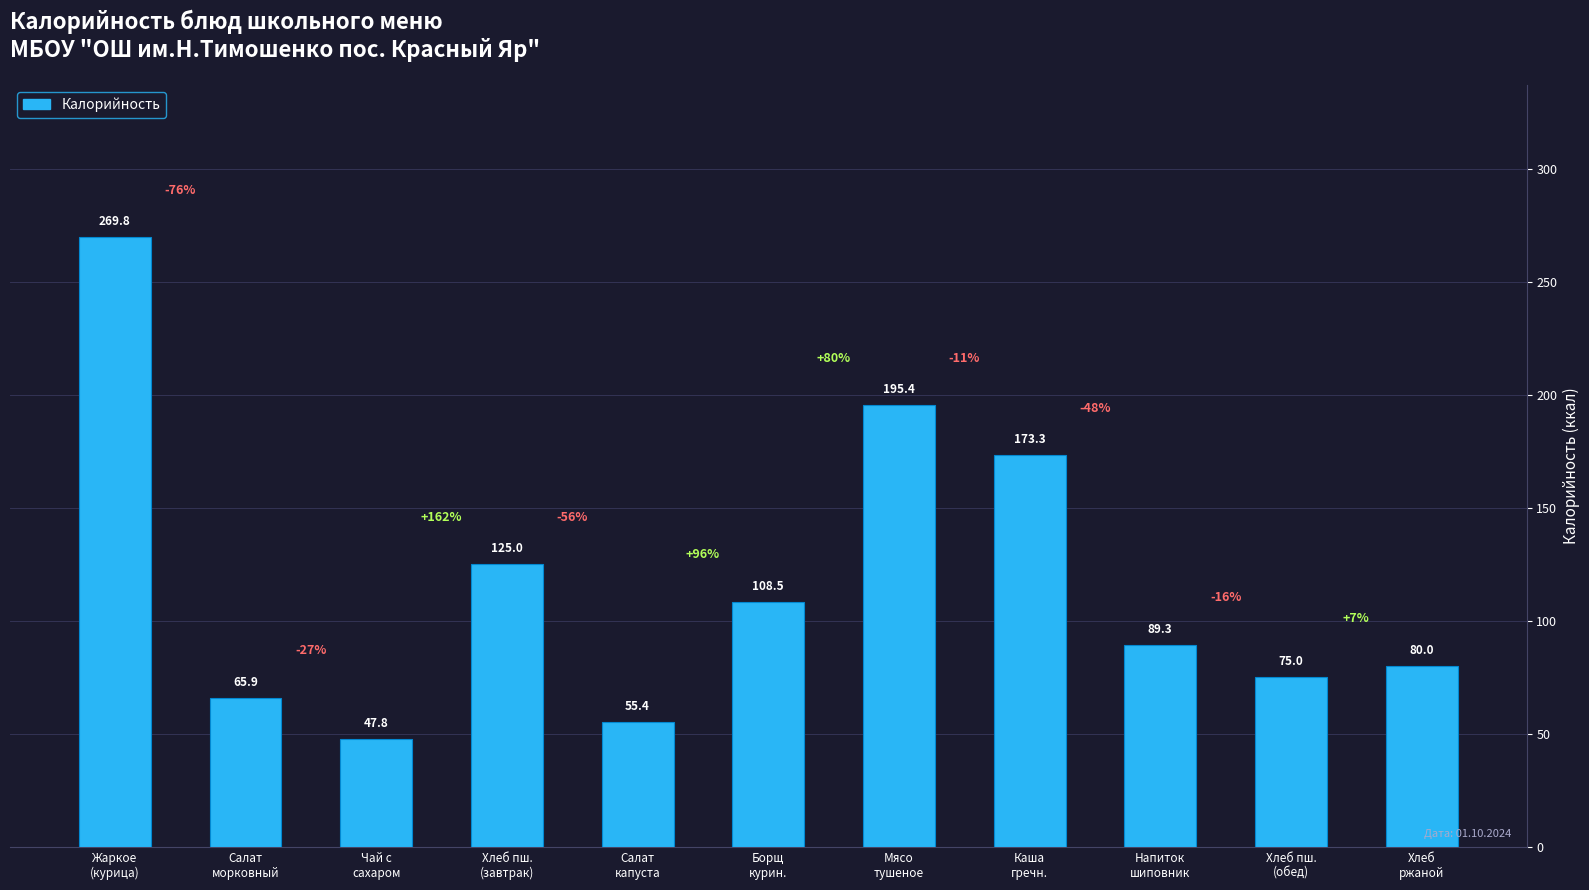

The chart shows a value of 16.7 at Хлеб
ржаной. True or false?

False